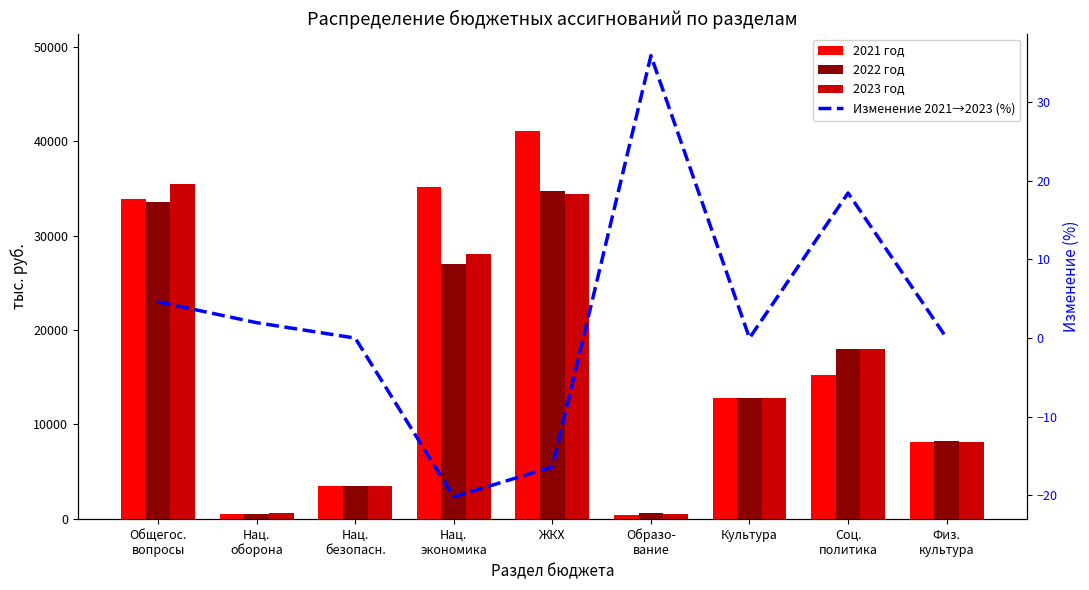

What is the lowest value of the 2021 год series?

418.0